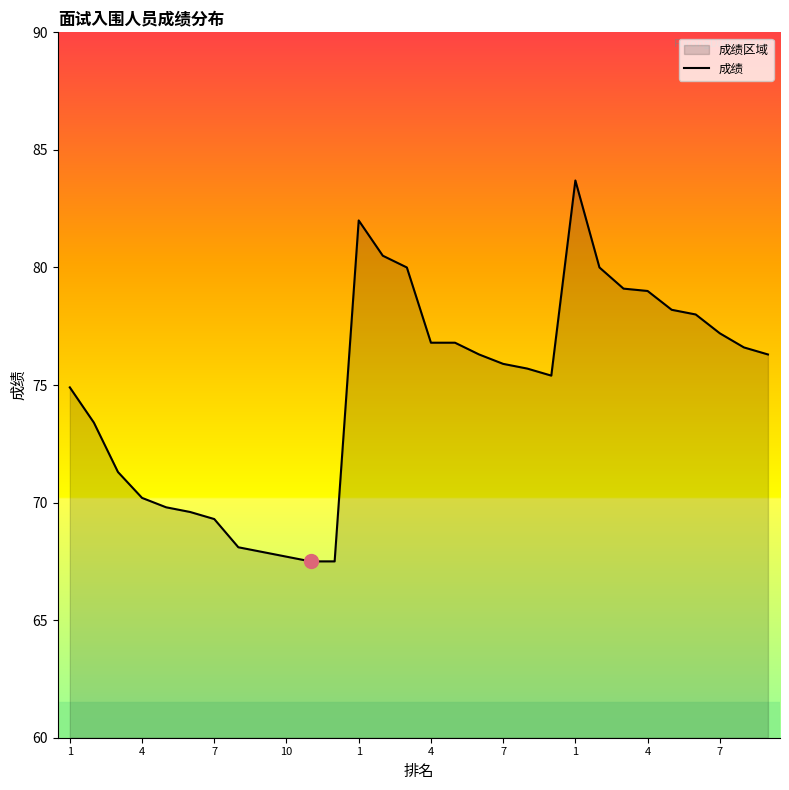

Does the chart have visible grid lines?

No